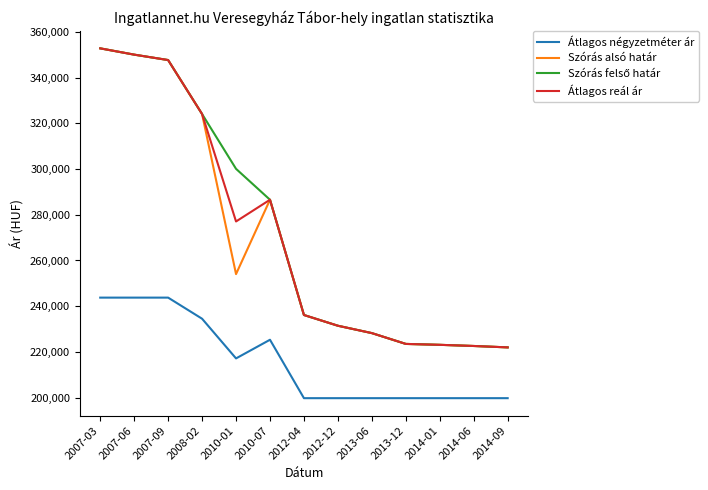

What is the greatest value displayed?

352828